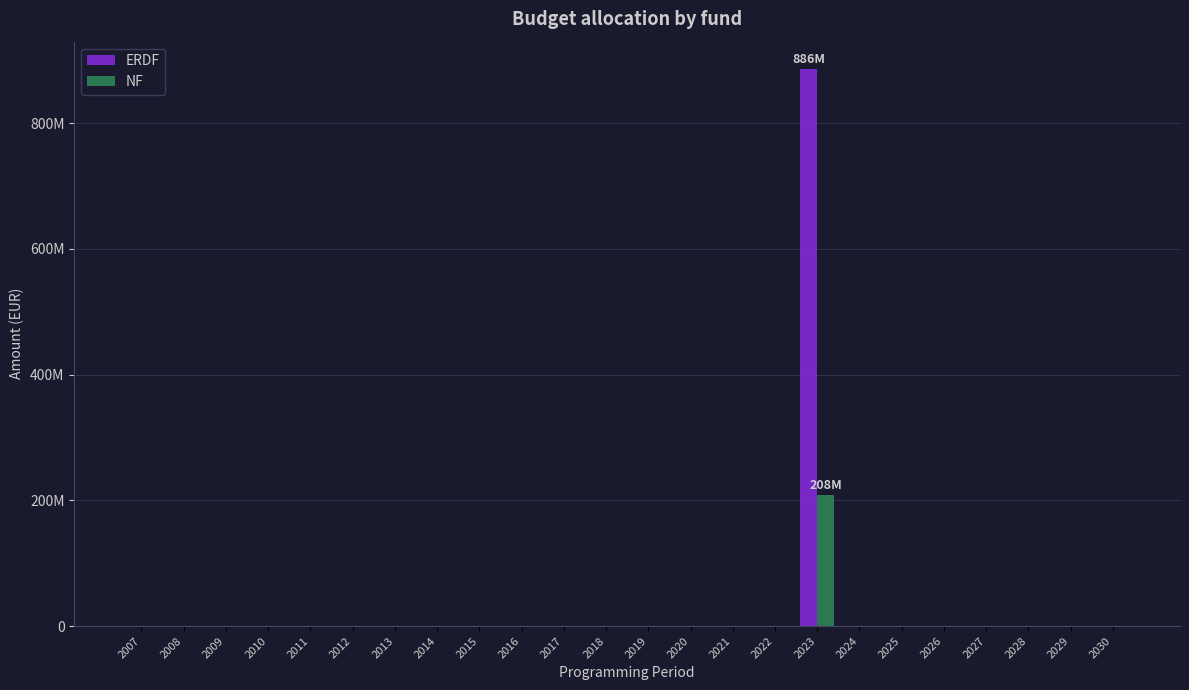

List the series in order of their peak value, lowest first.

NF, ERDF